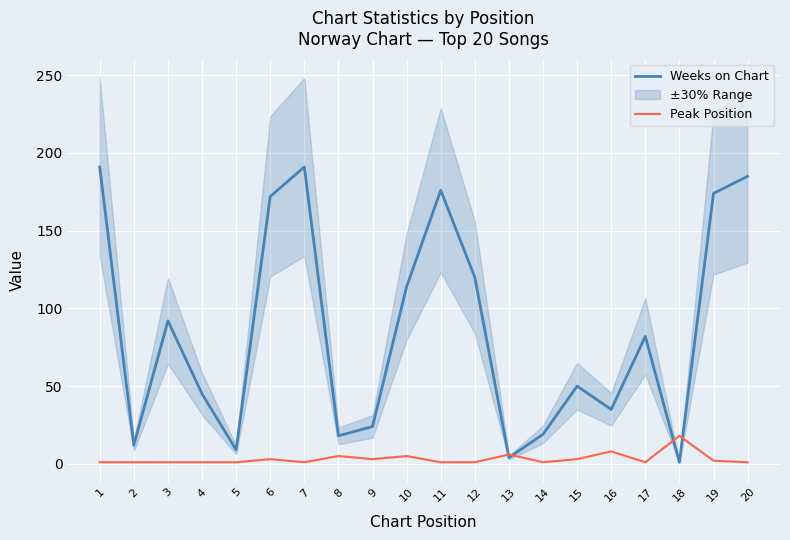

Which series ends up on top after the final intersection of Peak Position and Weeks on Chart?

Weeks on Chart